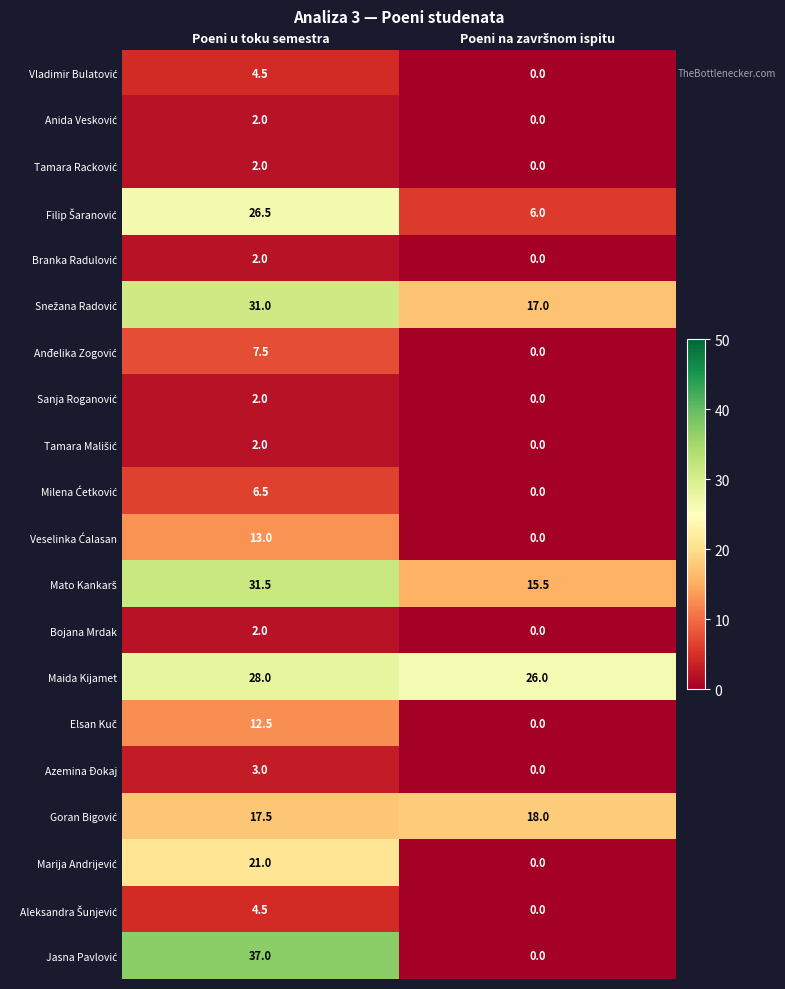

Which category has the highest value across all series?

Poeni u toku semestra